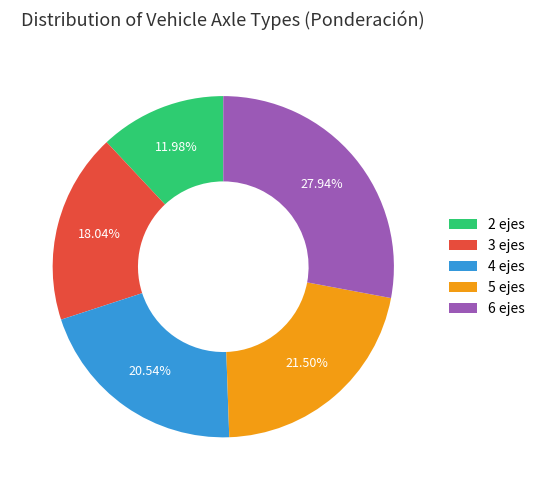

To the nearest percent, what portion does 2 ejes represent?

12%